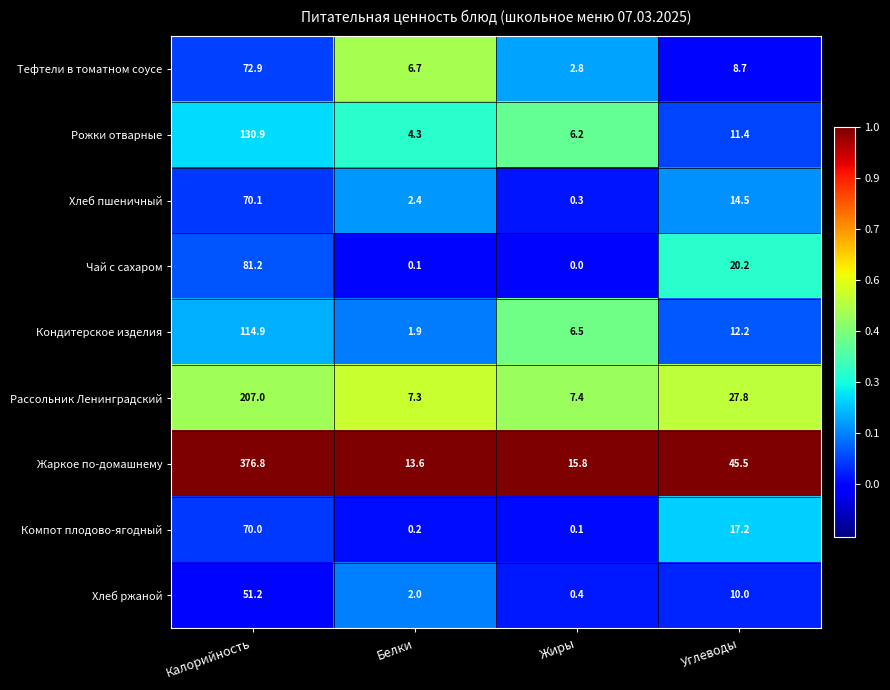

What is the difference between the highest and lowest values at Жиры?

15.8